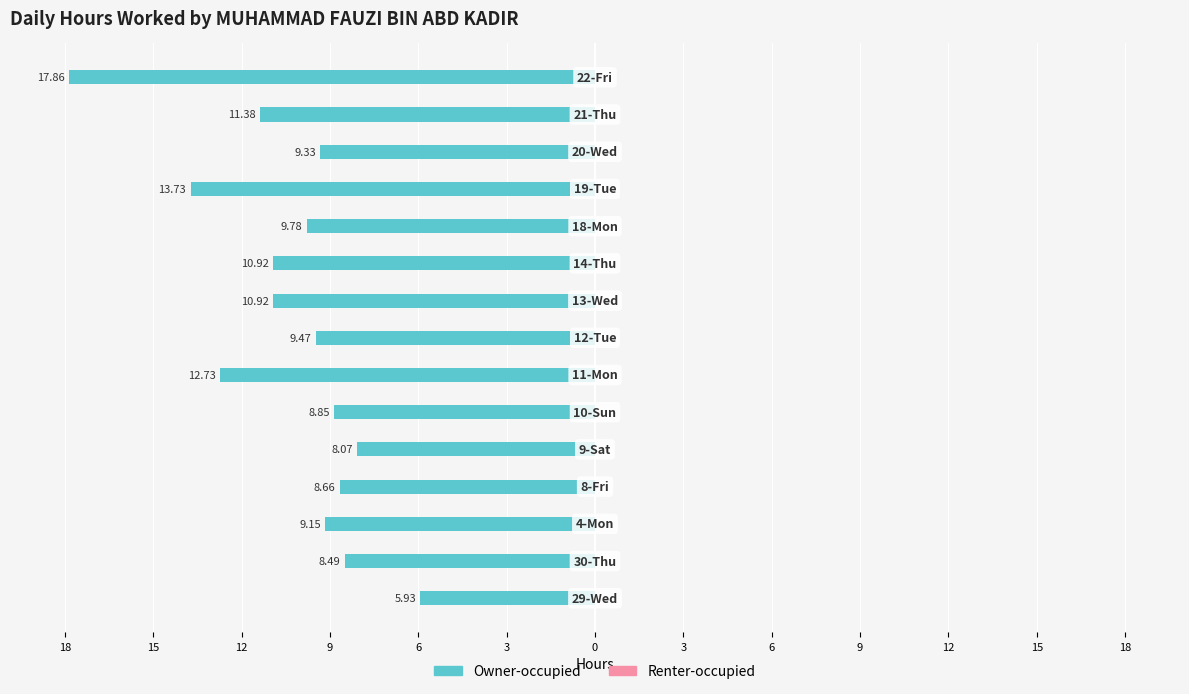

Are the bars grouped side by side (vs. stacked)?

No